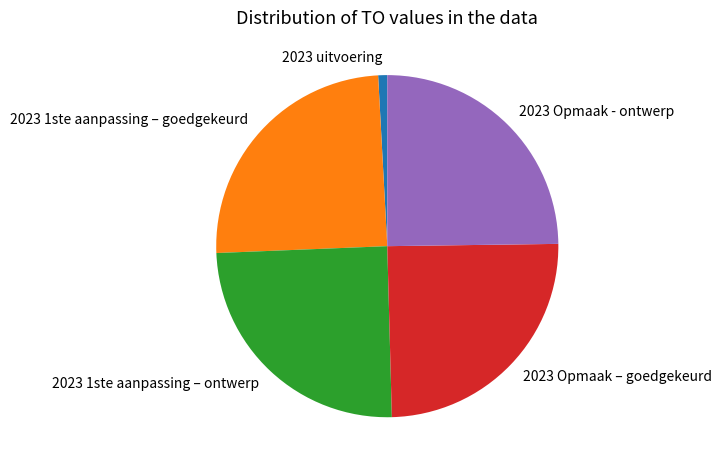

Is it true that 2023 Opmaak - ontwerp is 25% of the pie?

True